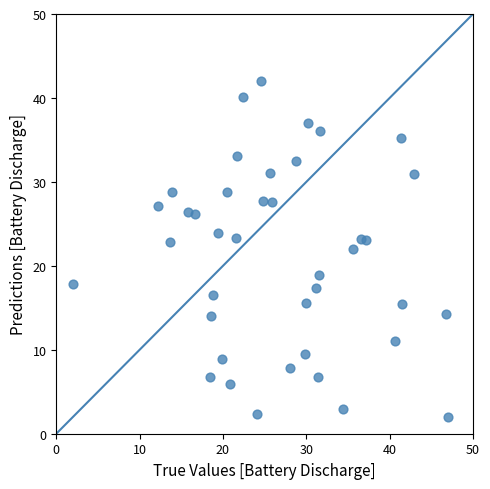

What is the range of X values (max minus min)?

45.0